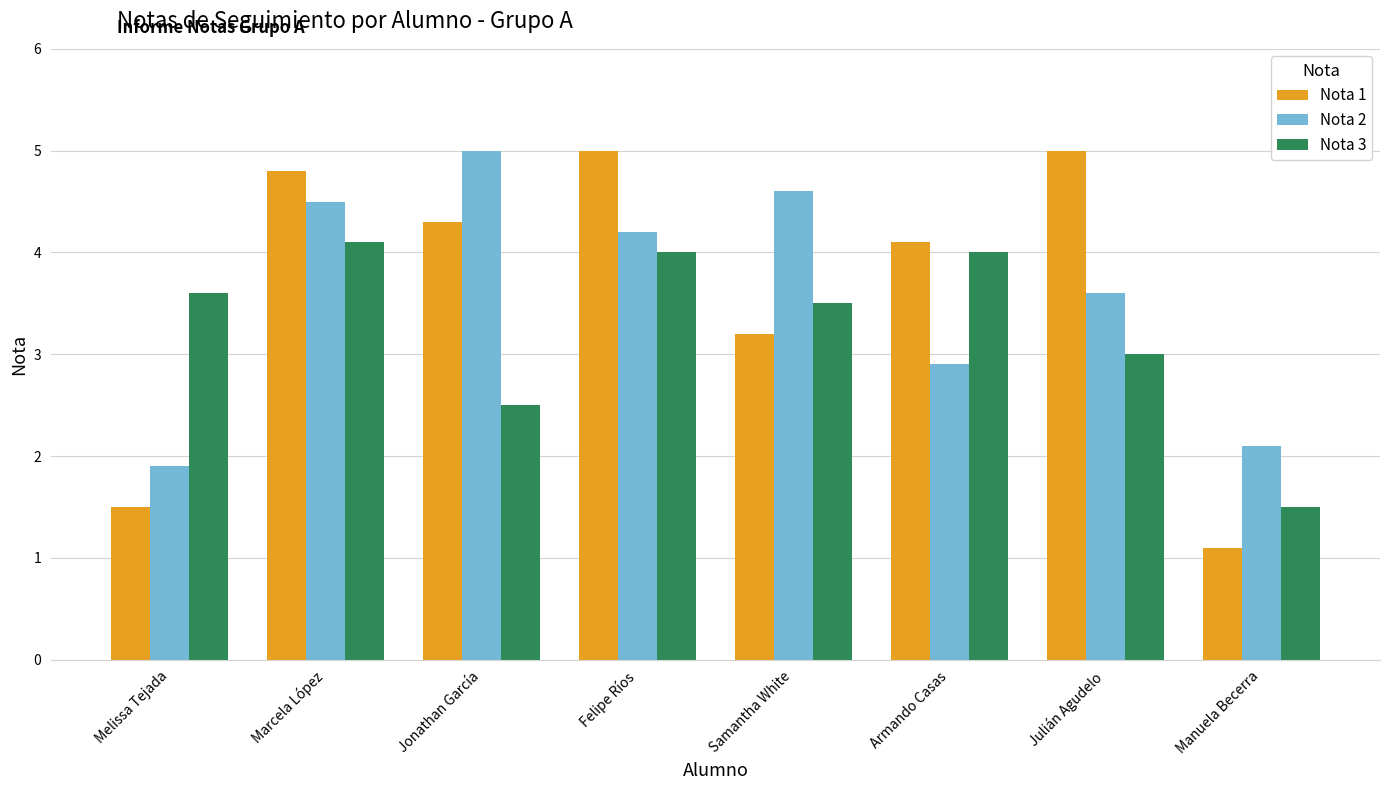

How many data points in Nota 1 are less than 4?

3